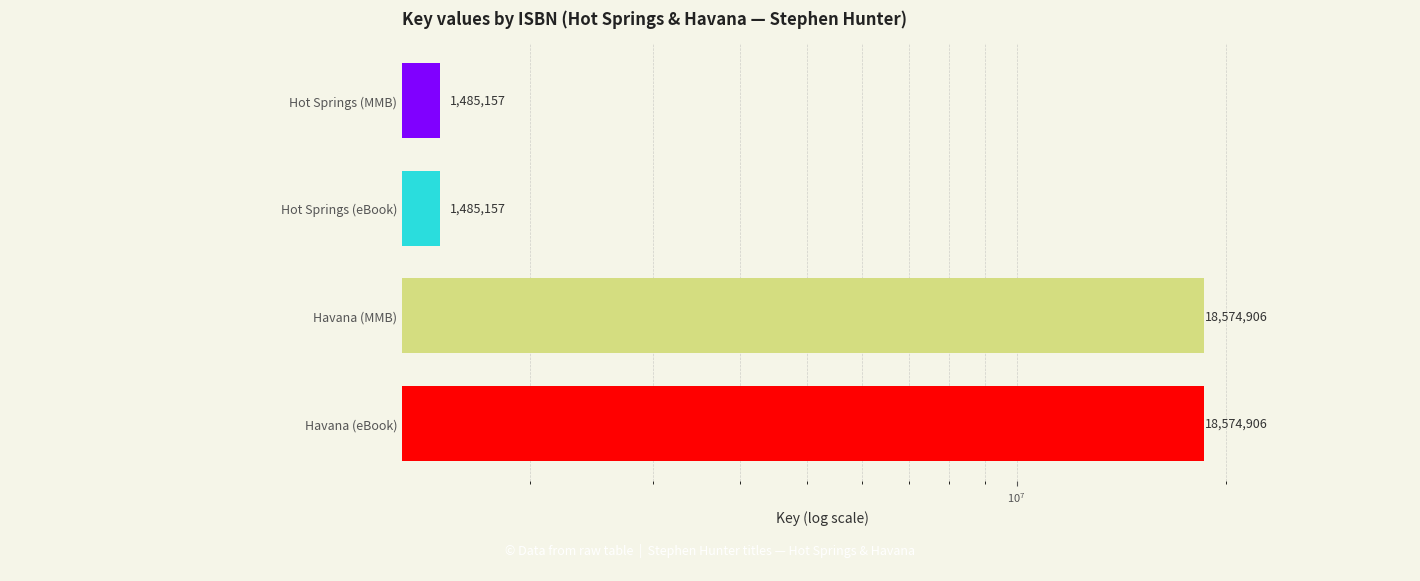

Are the bars grouped side by side (vs. stacked)?

No